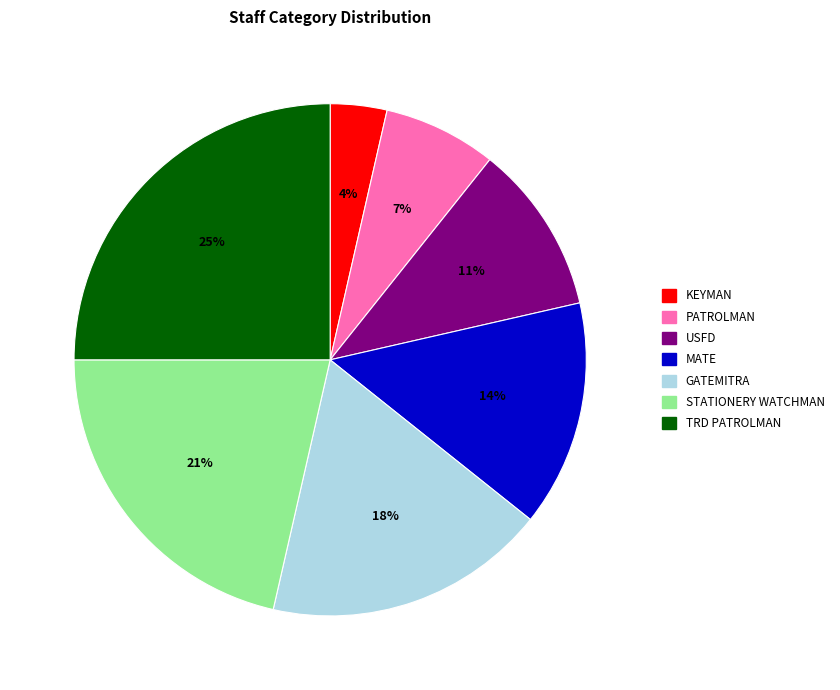

Between USFD and MATE, which is larger?

MATE